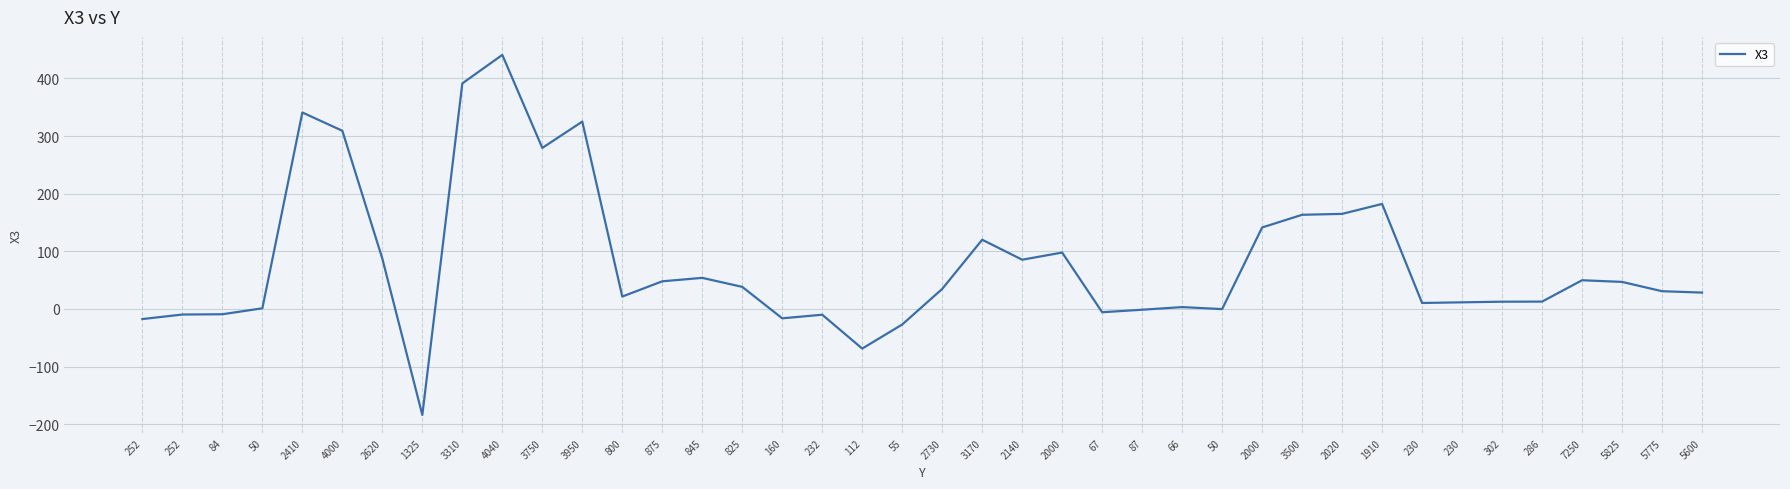

What is the smallest value displayed?

-184.1